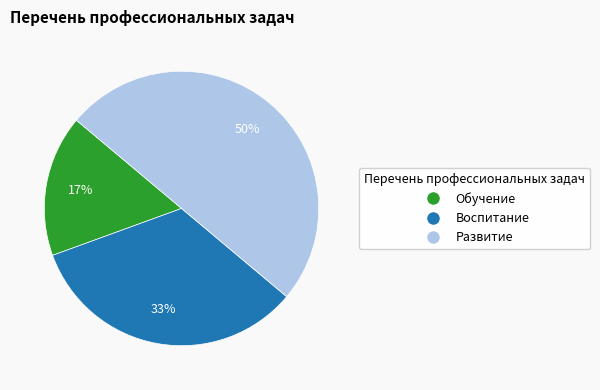

Which slice is the smallest?

Обучение